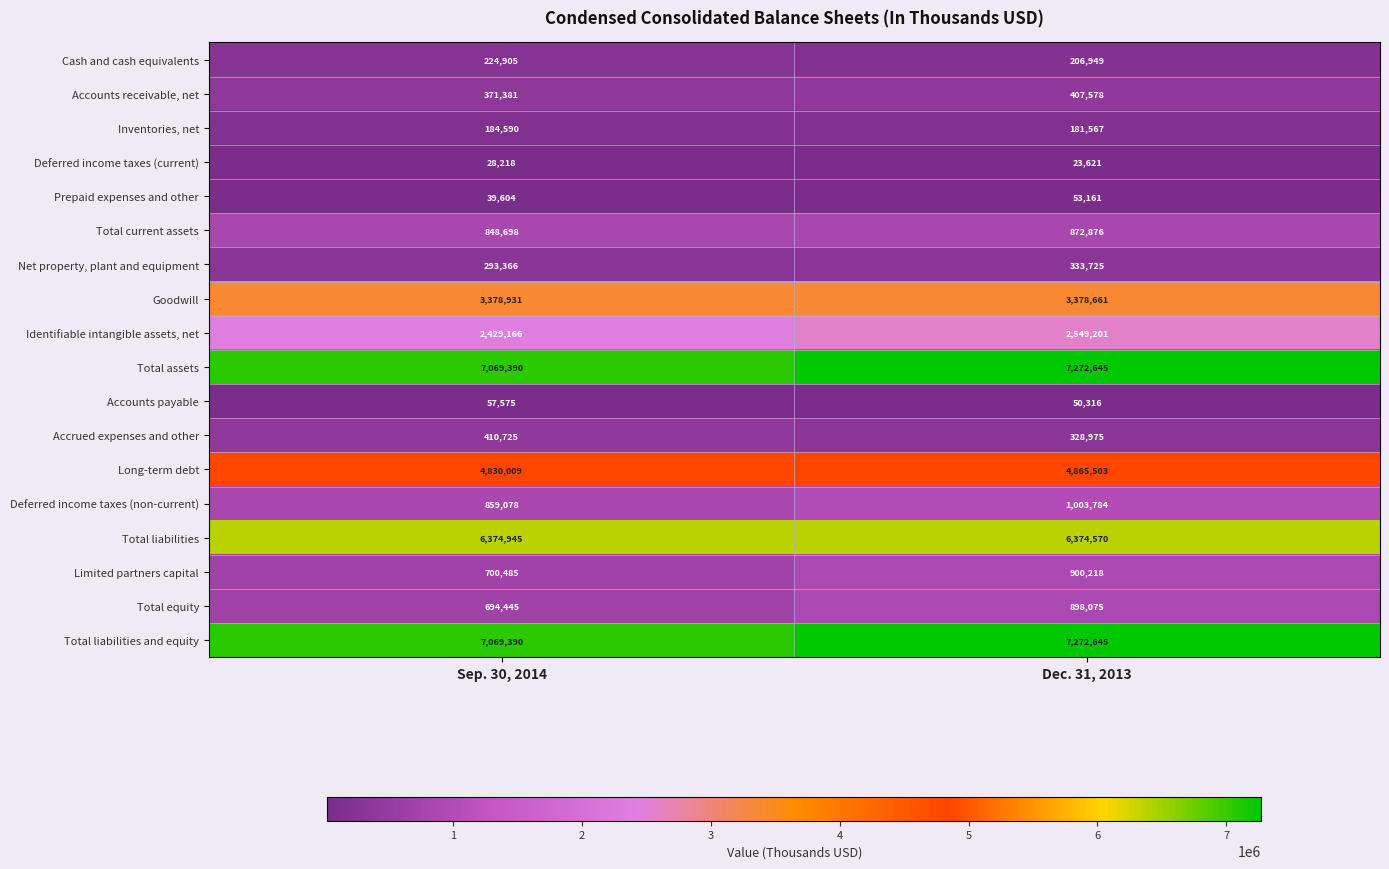

At how many categories does at least one series exceed 7015260?

2